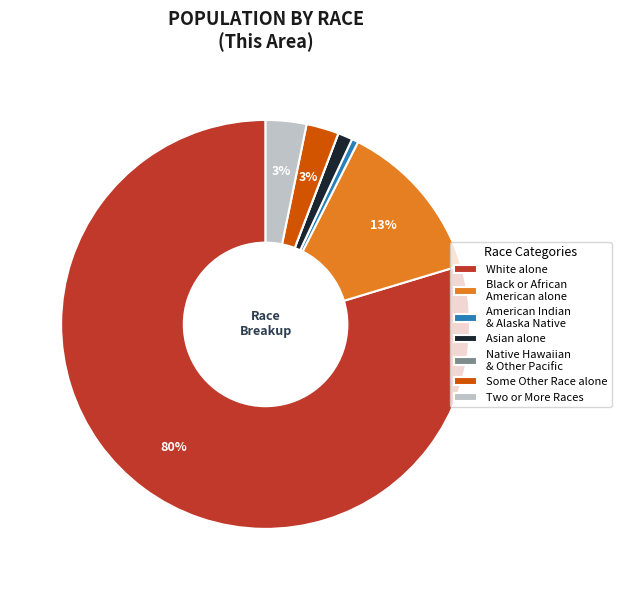

Between American Indian & Alaska Native and Two or More Races, which is larger?

Two or More Races